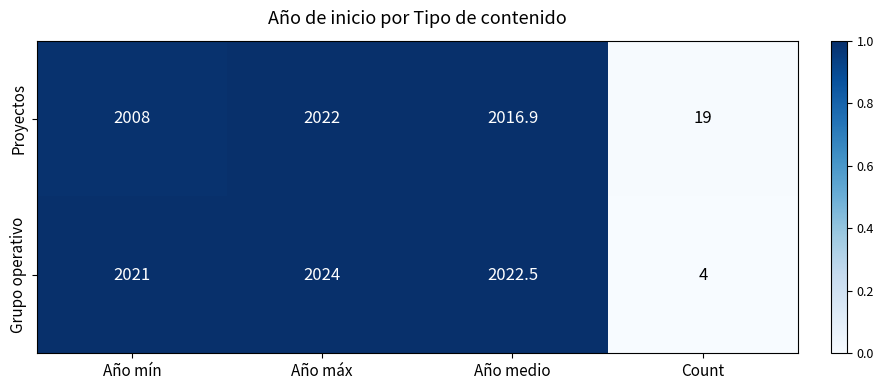

What is the difference between the highest and lowest values at Año medio?

5.6